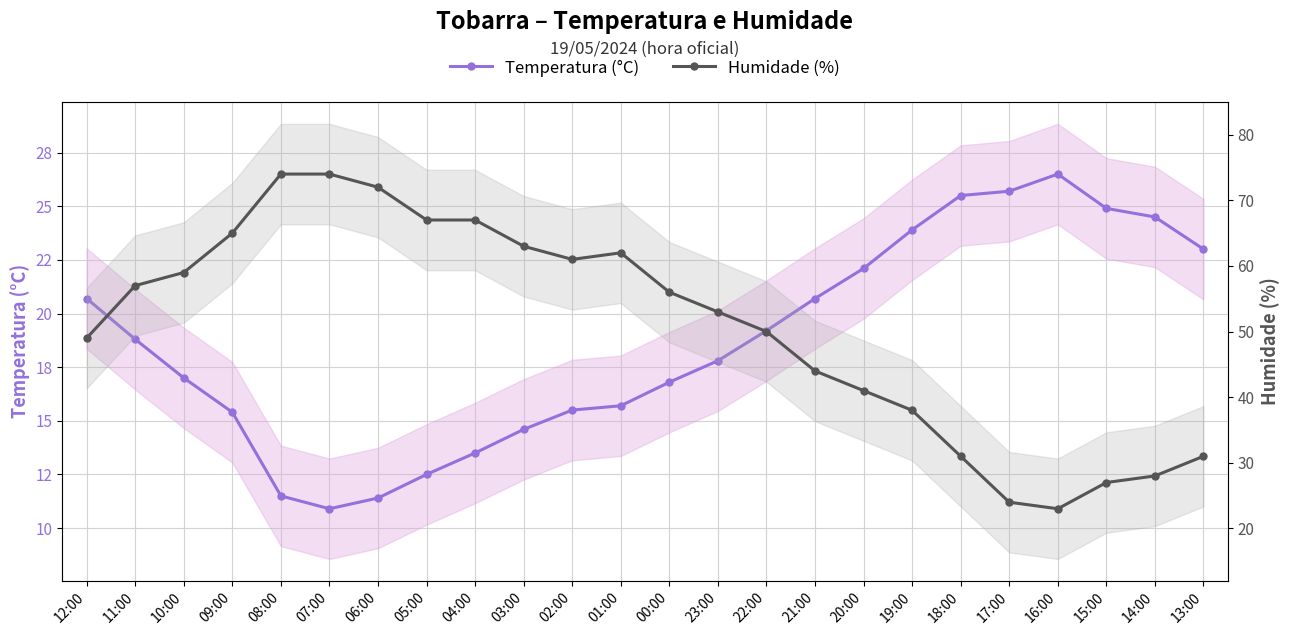

What is the maximum value for Temperatura (°C)?

26.5